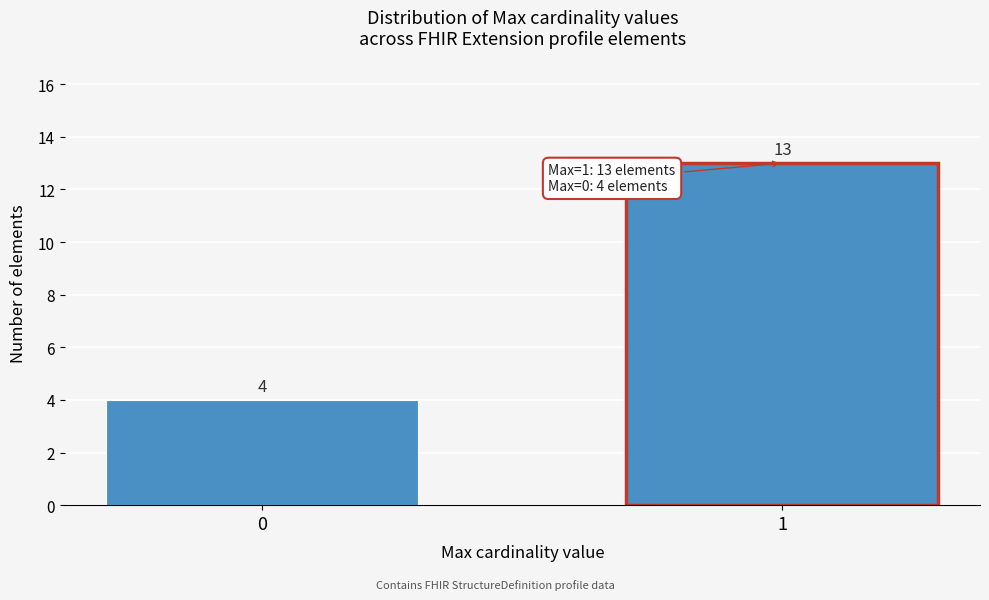

Reading right to left, list all the values displayed in this chart.

1=13	0=4